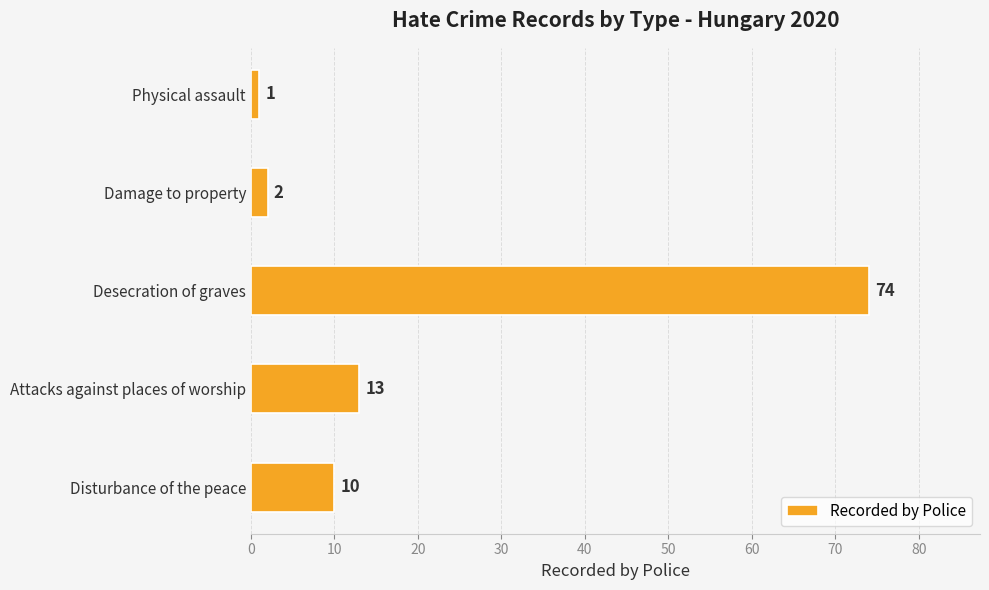

What is the smallest value displayed?

1